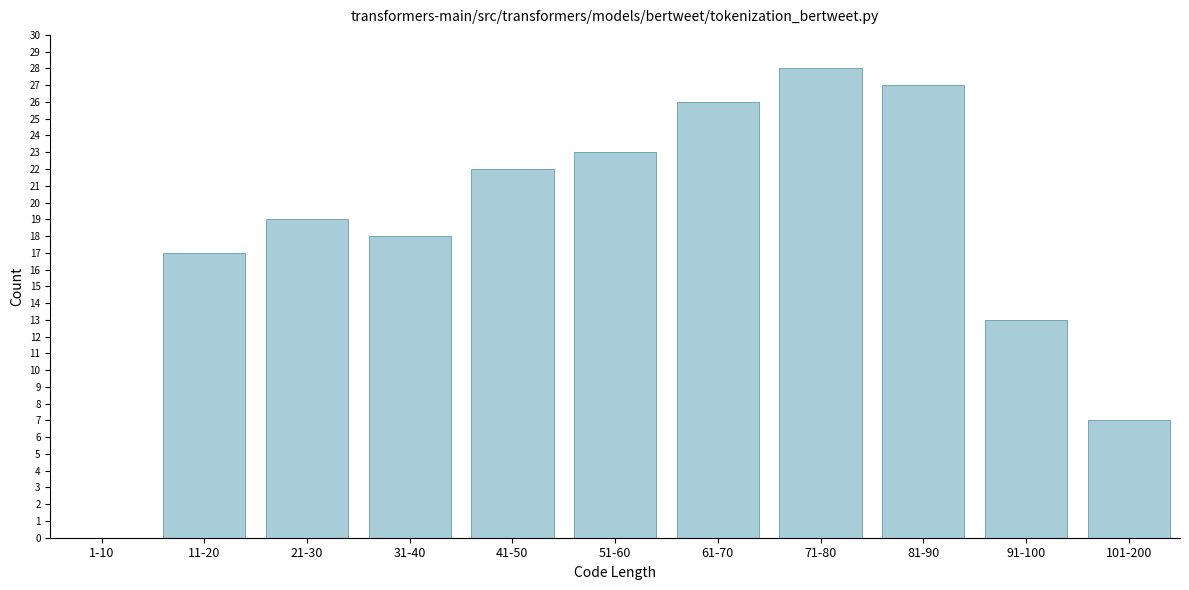

Reading right to left, list all the values displayed in this chart.

101-200=7	91-100=13	81-90=27	71-80=28	61-70=26	51-60=23	41-50=22	31-40=18	21-30=19	11-20=17	1-10=0